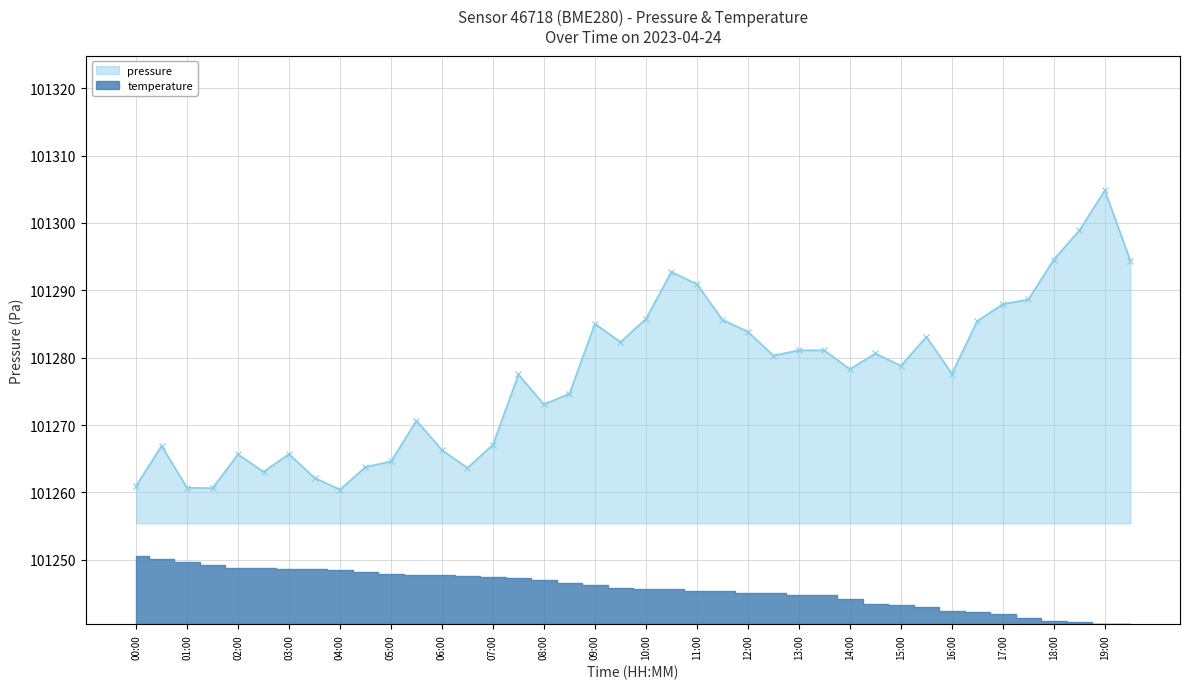

Reading left to right, list all the values displayed in this chart.

101260.9	101266.9	101260.7	101260.6	101265.7	101263.1	101265.7	101262.2	101260.4	101263.8	101264.6	101270.7	101266.3	101263.6	101267.1	101277.5	101273.1	101274.7	101285.0	101282.3	101285.8	101292.7	101290.9	101285.6	101283.8	101280.3	101281.1	101281.1	101278.3	101280.6	101278.8	101283.1	101277.6	101285.4	101287.9	101288.6	101294.6	101298.9	101304.8	101294.4